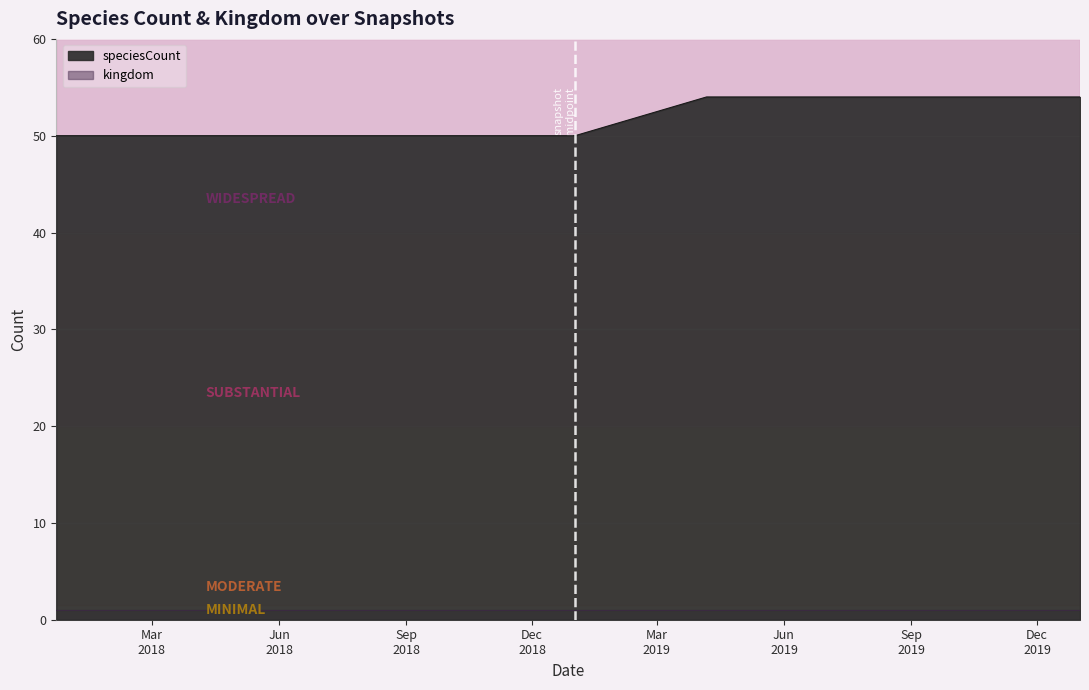

Approximately how many times larger is the value at 2020-01-01 compared to 2018-09-28?

1.1